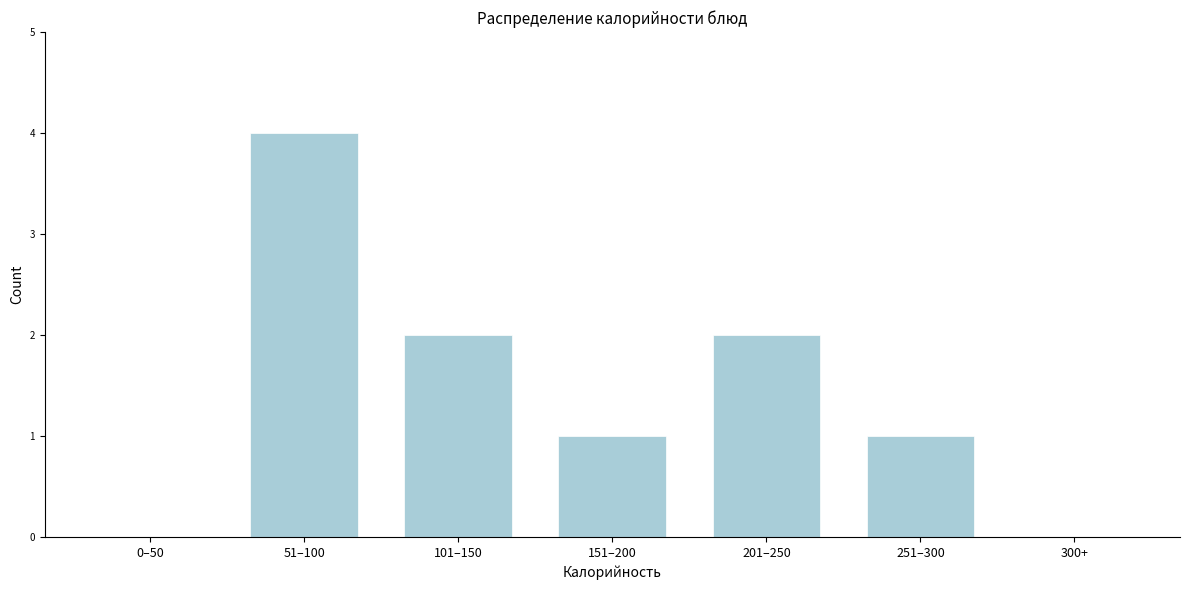

Reading right to left, transcribe all the data shown in this chart.

300+=0	251–300=1	201–250=2	151–200=1	101–150=2	51–100=4	0–50=0